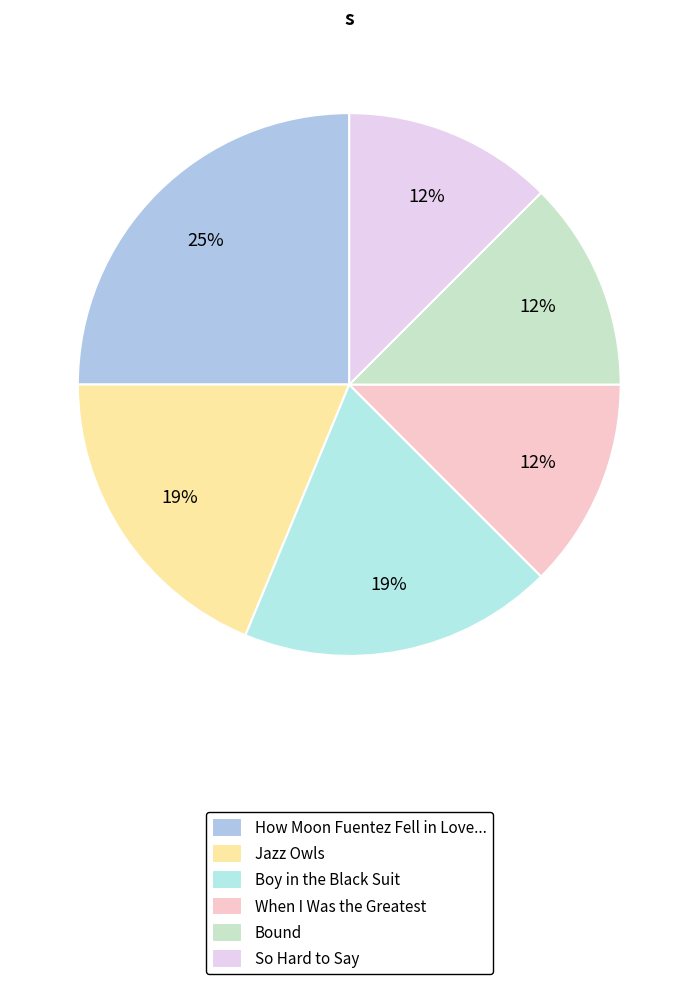

Which slice is the smallest?

When I Was the Greatest